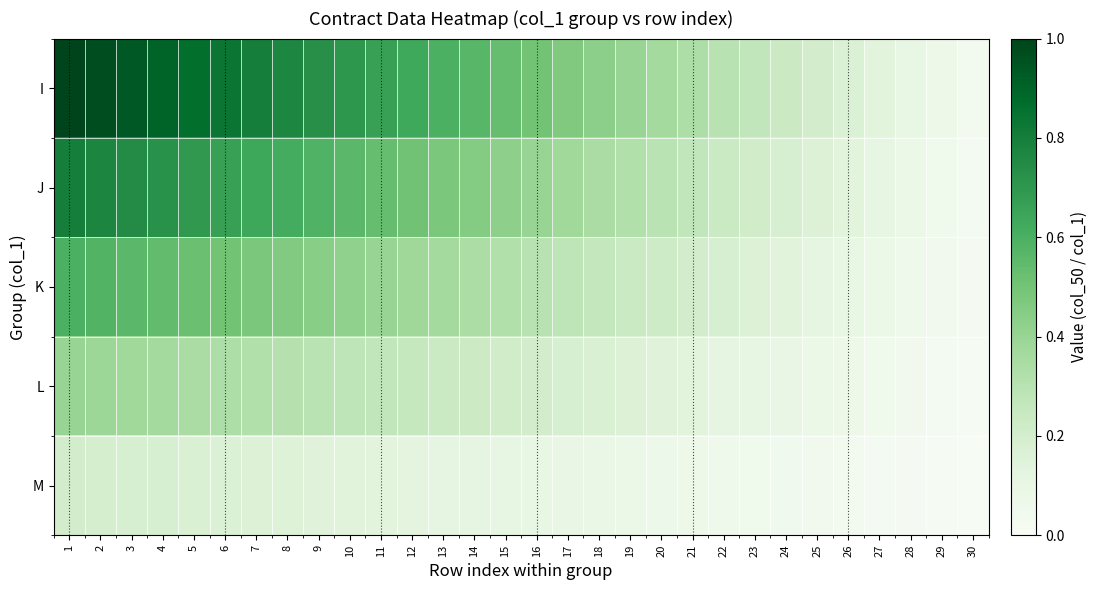

What is the total value across all series at 23?

0.8